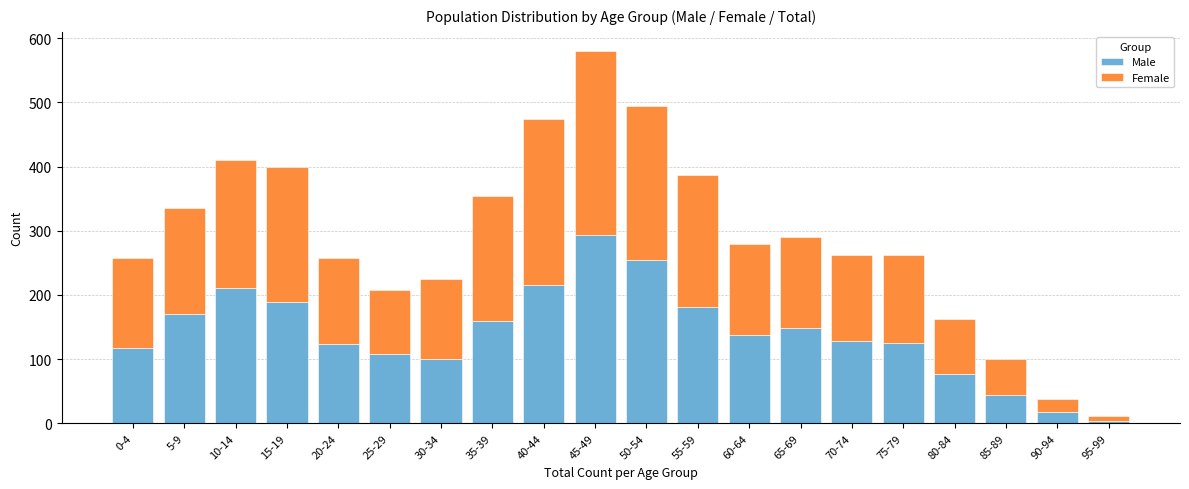

What is the total value across all series at 65-69?

290